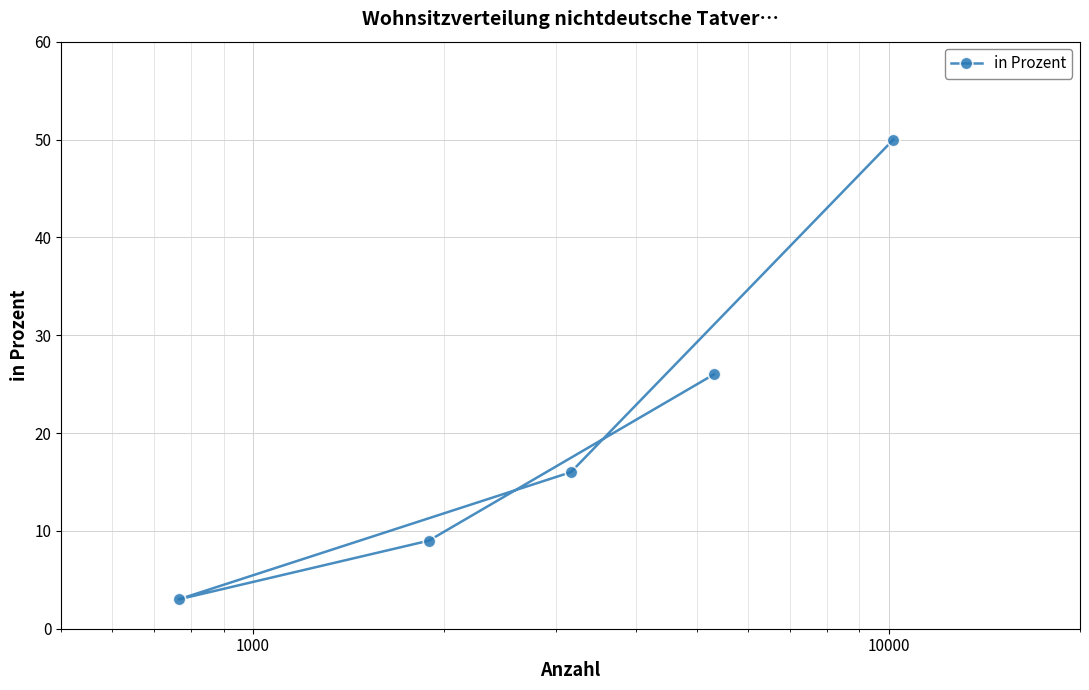

What is the smallest value displayed?

3